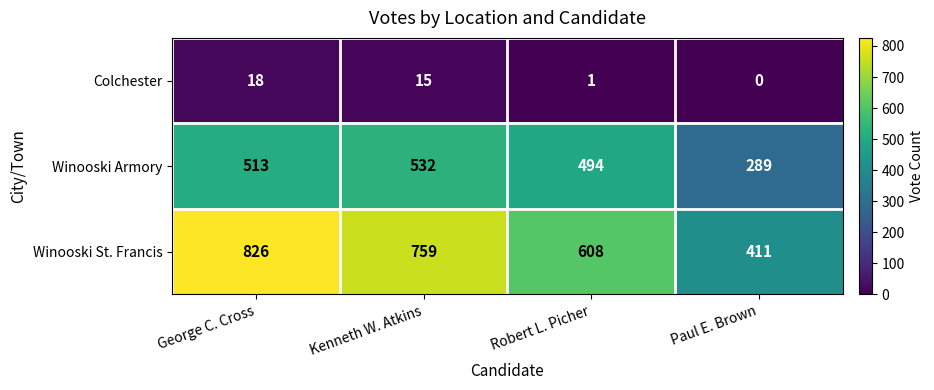

At which label does Winooski St. Francis reach its minimum?

Paul E. Brown